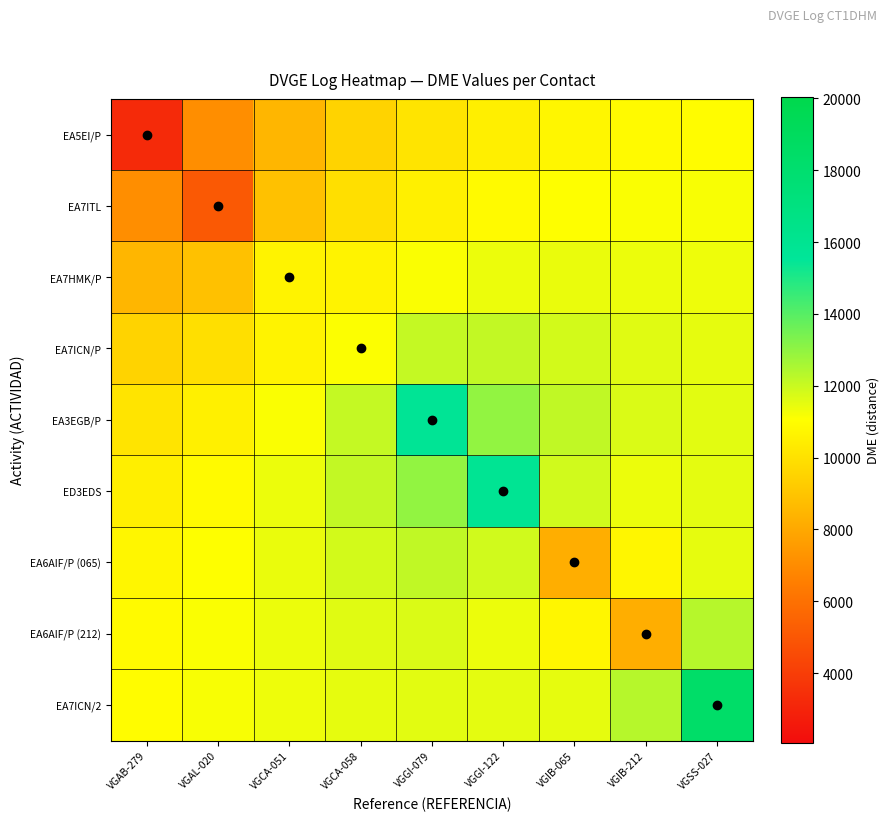

Reading right to left, what are all the values shown in this chart?

EA5EI/P: VGSS-027=10983.7	VGIB-212=10899.3	VGIB-065=10758.3	VGGI-122=10520.1	VGGI-079=10131.1	VGCA-058=9514.4	VGCA-051=8523.1	VGAL-020=7116.7	VGAB-279=3229.2
EA7ITL: VGSS-027=11166.3	VGIB-212=11134.1	VGIB-065=11059.5	VGGI-122=10885.5	VGGI-079=10537.7	VGCA-058=9953.5	VGCA-051=8891.6	VGAL-020=5092.4	VGAB-279=7116.7
EA7HMK/P: VGSS-027=11350.3	VGIB-212=11391.4	VGIB-065=11435.7	VGGI-122=11402.3	VGGI-079=11141.8	VGCA-058=10637.1	VGCA-051=10668.7	VGAL-020=8891.6	VGAB-279=8523.1
EA7ICN/P: VGSS-027=11498.6	VGIB-212=11617.0	VGIB-065=11850.2	VGGI-122=12129.7	VGGI-079=12092.6	VGCA-058=11121.1	VGCA-051=10637.1	VGAL-020=9953.5	VGAB-279=9514.4
EA3EGB/P: VGSS-027=11560.0	VGIB-212=11688.8	VGIB-065=12171.8	VGGI-122=12979.2	VGGI-079=15757.8	VGCA-058=12092.6	VGCA-051=11141.8	VGAL-020=10537.7	VGAB-279=10131.1
ED3EDS: VGSS-027=11515.1	VGIB-212=11388.2	VGIB-065=11863.8	VGGI-122=15838.0	VGGI-079=12979.2	VGCA-058=12129.7	VGCA-051=11402.3	VGAL-020=10885.5	VGAB-279=10520.1
EA6AIF/P (065): VGSS-027=11511.9	VGIB-212=10754.6	VGIB-065=8224.0	VGGI-122=11863.8	VGGI-079=12171.8	VGCA-058=11850.2	VGCA-051=11435.7	VGAL-020=11059.5	VGAB-279=10758.3
EA6AIF/P (212): VGSS-027=12324.0	VGIB-212=8244.6	VGIB-065=10754.6	VGGI-122=11388.2	VGGI-079=11688.8	VGCA-058=11617.0	VGCA-051=11391.4	VGAL-020=11134.1	VGAB-279=10899.3
EA7ICN/2: VGSS-027=18384.1	VGIB-212=12324.0	VGIB-065=11511.9	VGGI-122=11515.1	VGGI-079=11560.0	VGCA-058=11498.6	VGCA-051=11350.3	VGAL-020=11166.3	VGAB-279=10983.7